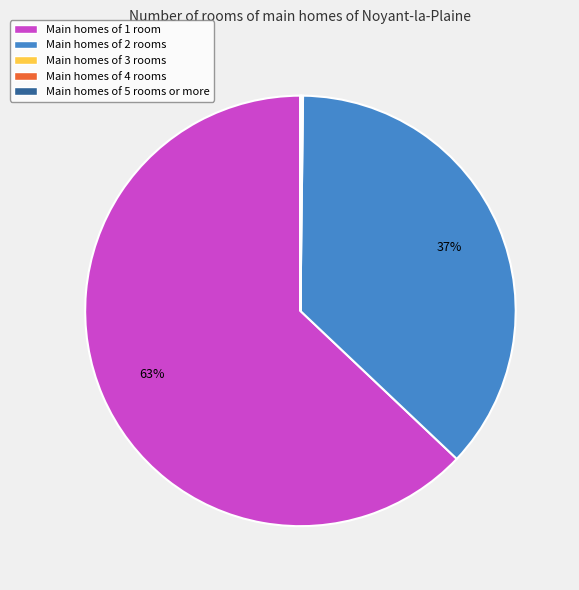

True or false: Main homes of 2 rooms accounts for 37% of the total.

True